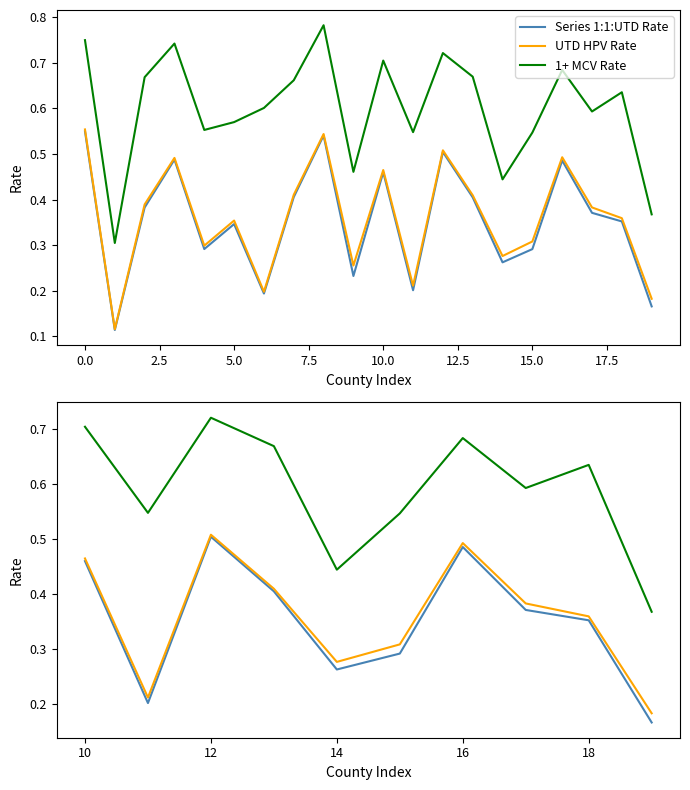

True or false: 1+ MCV Rate and UTD HPV Rate cross at least once.

False